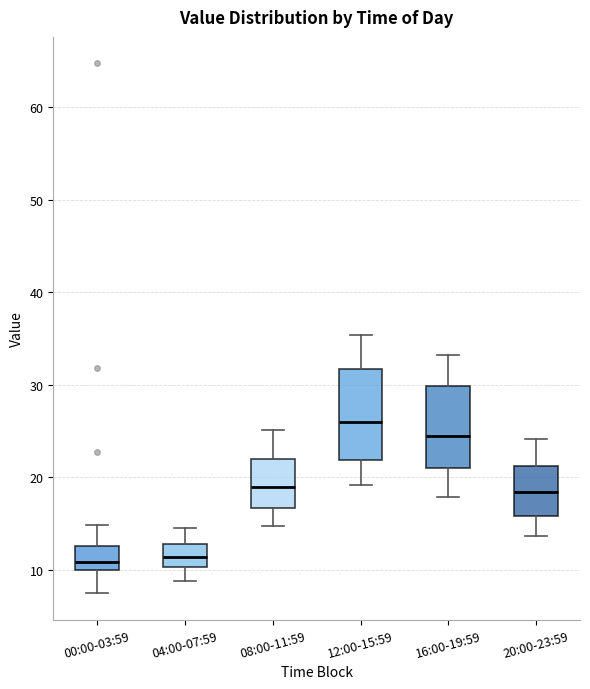

Reading left to right, read every box against the y-axis: the position of its median line, the range the box covers, and the ends of its whiskers. The values are not printed on the chart, so give them approximately, as read against the axis.

00:00-03:59: median 11, box 10 to 13, whiskers 7 to 15
04:00-07:59: median 11, box 10 to 13, whiskers 9 to 15
08:00-11:59: median 19, box 17 to 22, whiskers 15 to 25
12:00-15:59: median 26, box 22 to 32, whiskers 19 to 35
16:00-19:59: median 24, box 21 to 30, whiskers 18 to 33
20:00-23:59: median 18, box 16 to 21, whiskers 14 to 24